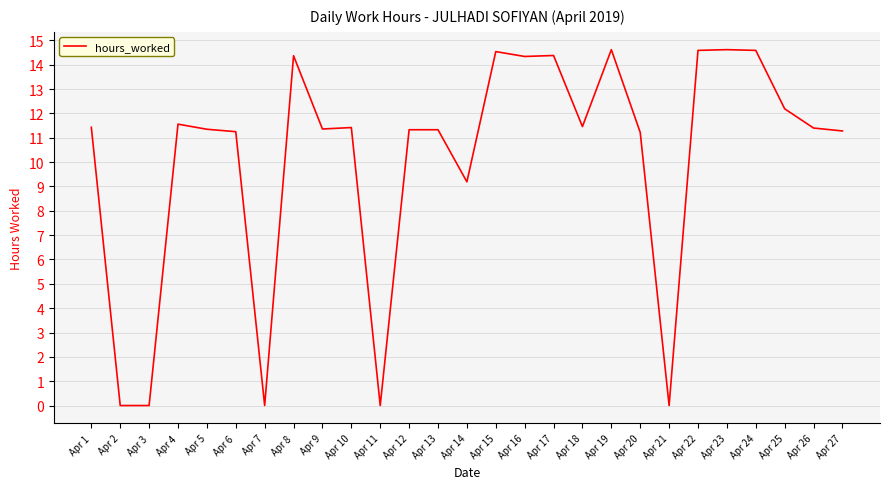

Which has a higher value, Apr 21 or Apr 16?

Apr 16